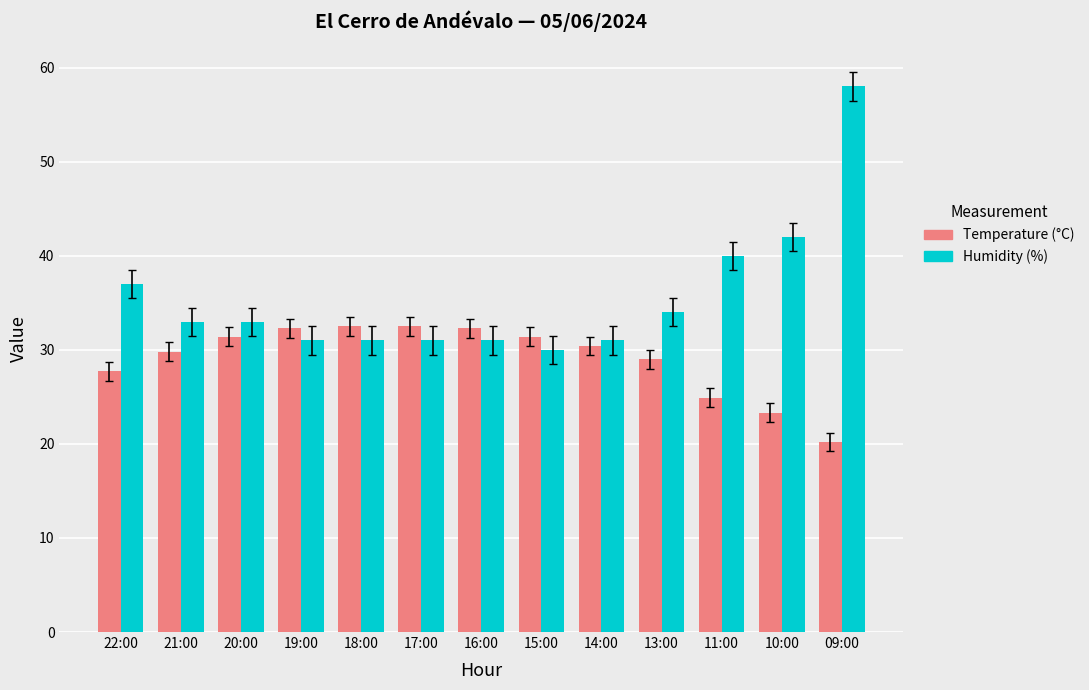

How many categories are shown in the chart?

13